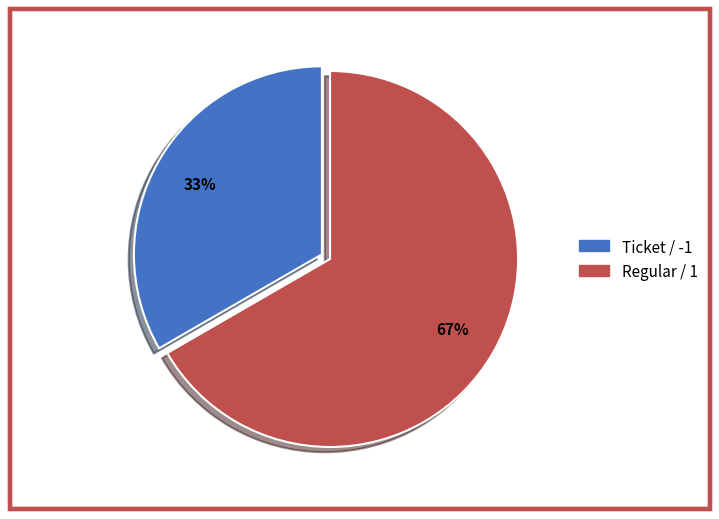

Does Ticket / -1 represent more than half of the total?

No